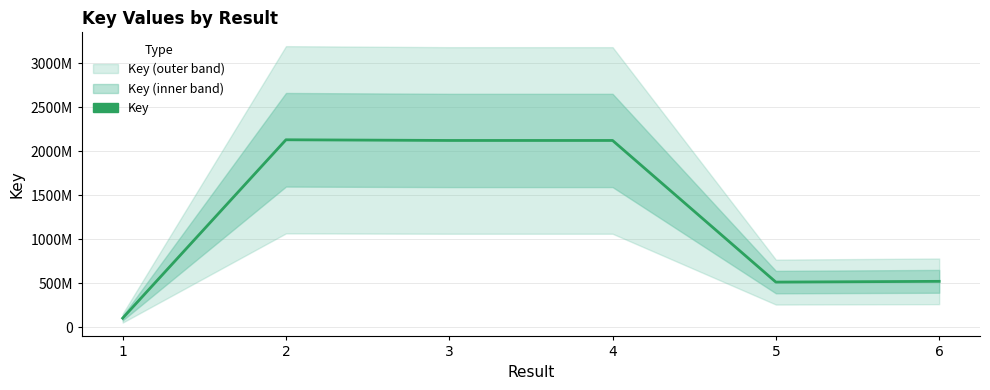

What is the difference between the maximum and minimum values?

2027373119